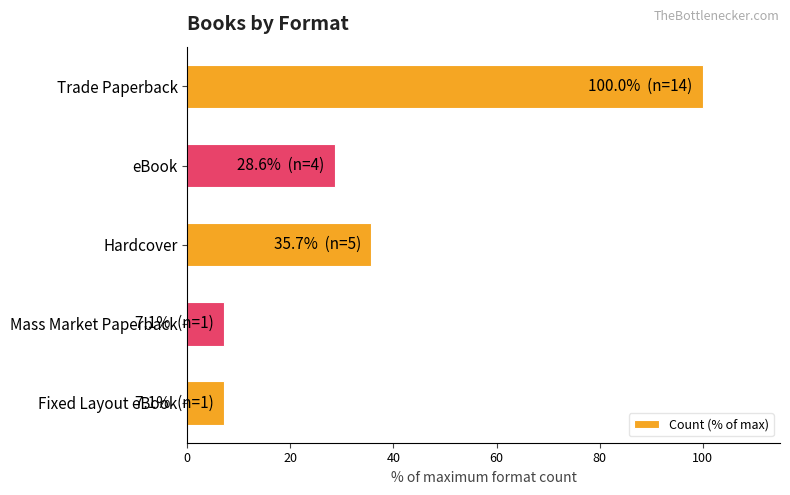

The value at eBook is 28.6. True or false?

True